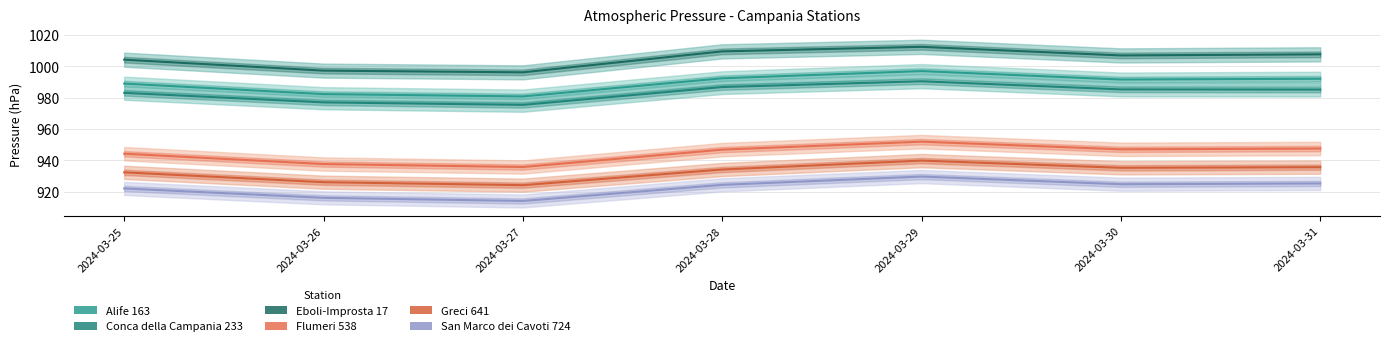

Rank the series at 2024-03-26 from lowest to highest value.

San Marco dei Cavoti 724, Greci 641, Flumeri 538, Conca della Campania 233, Alife 163, Eboli-Improsta 17